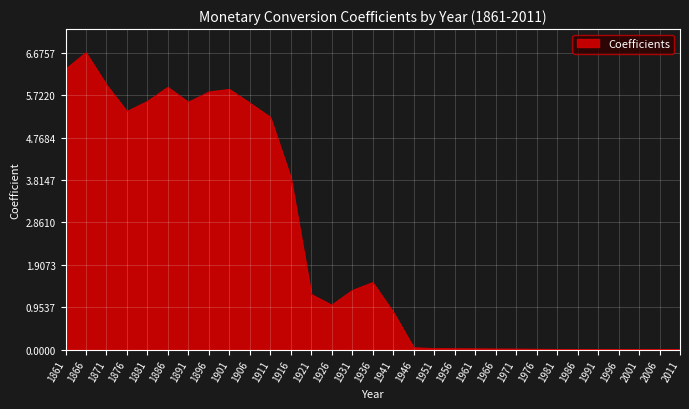

How many lines are shown in the chart?

1